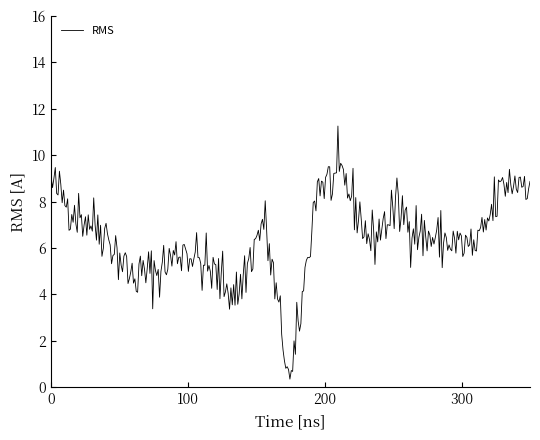

What is the difference between the maximum and minimum values?

10.9